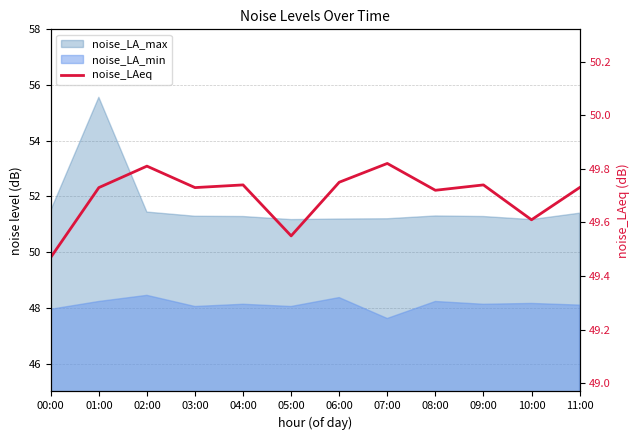

What is the approximate value at 05:00?

49.5